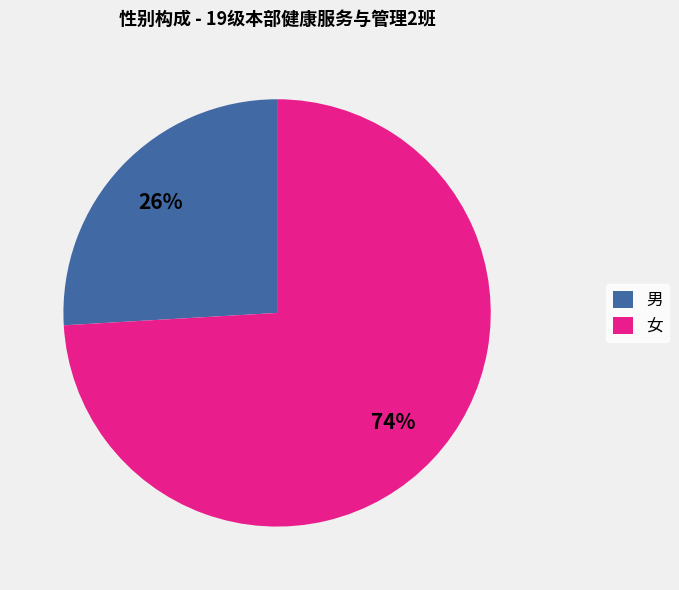

Combined, do 女 and 男 account for over 50%?

Yes